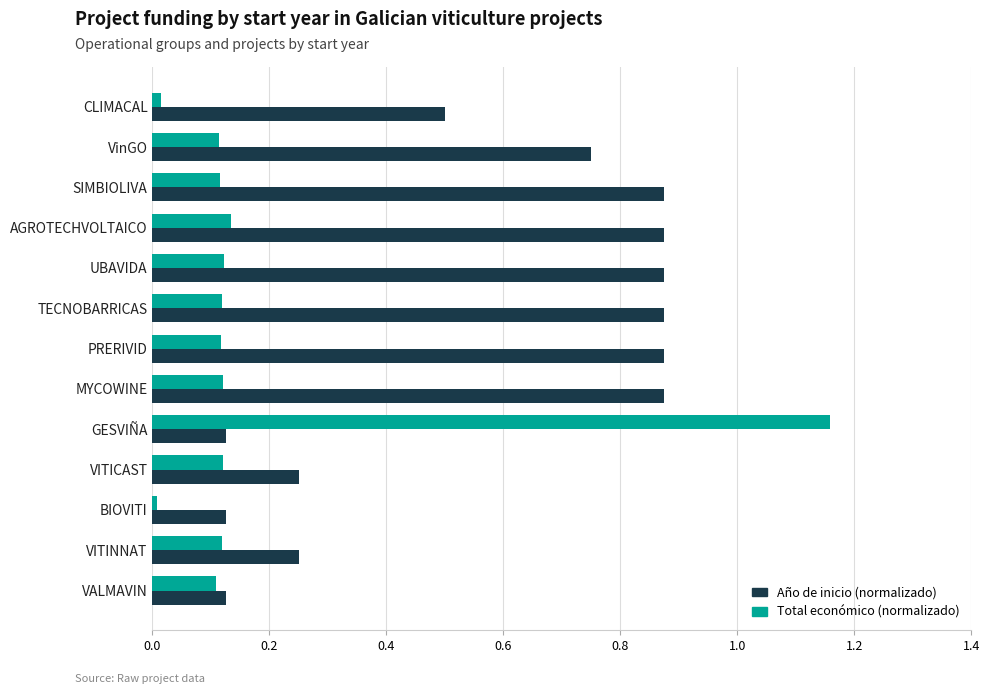

Which label corresponds to the largest value in the chart?

GESVIÑA